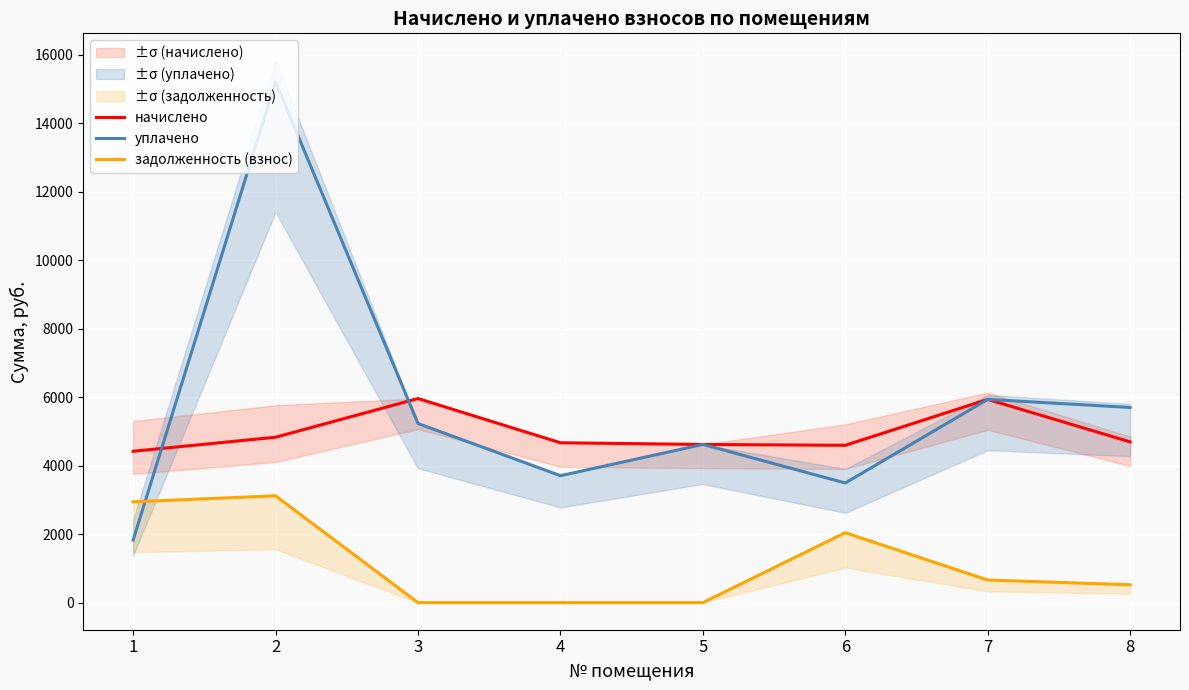

How many values in задолженность (взнос) are above zero?

5